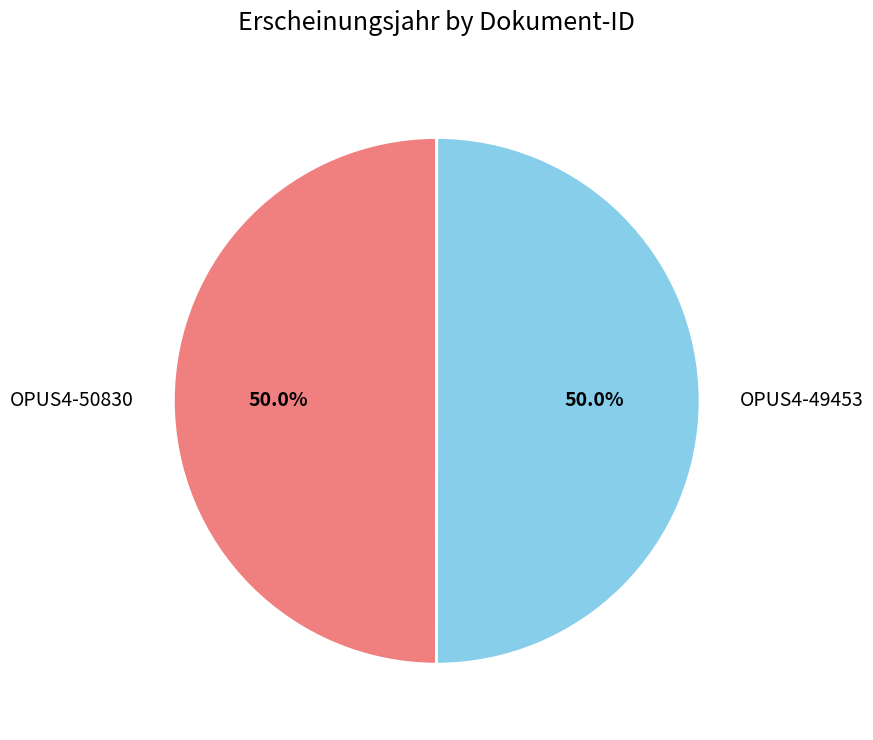

Is it true that OPUS4-50830 is 63% of the pie?

False